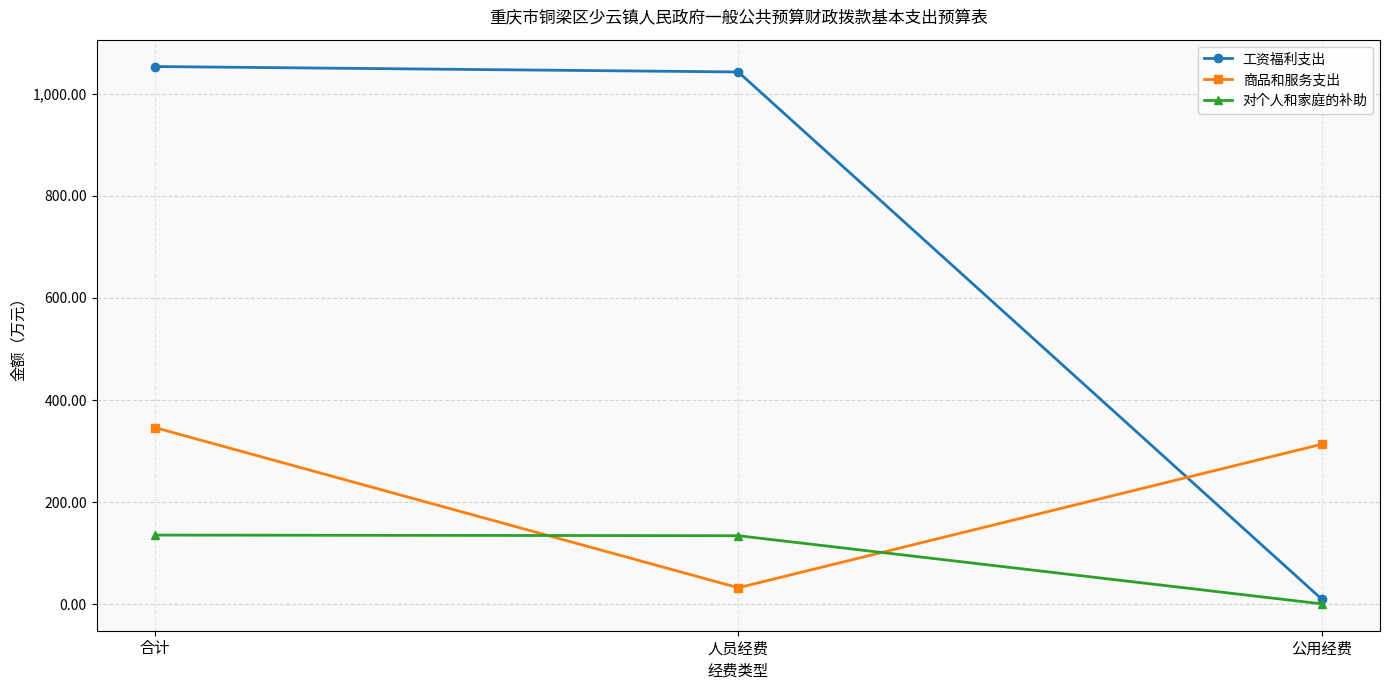

What is the maximum value for 对个人和家庭的补助?

135.8